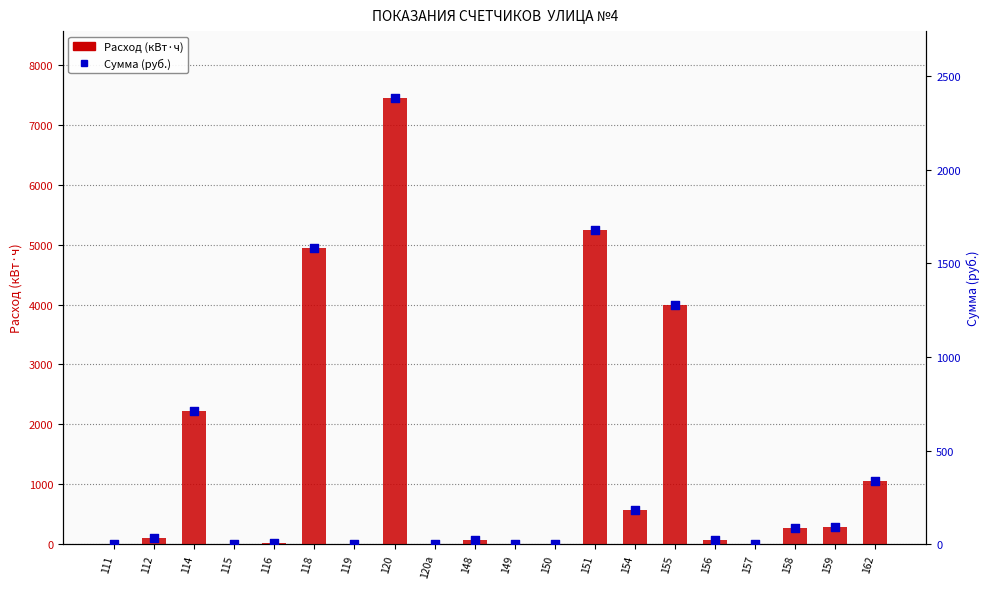

Which series has the largest total across all categories?

Расход (кВт·ч)